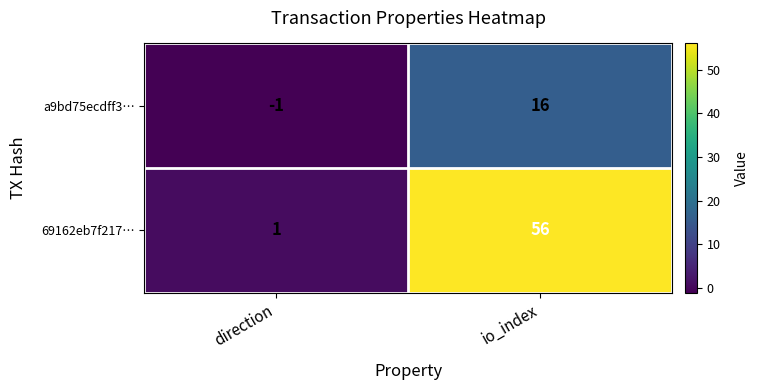

What is the sum of the a9bd75ecdff3… values at io_index and direction?

15